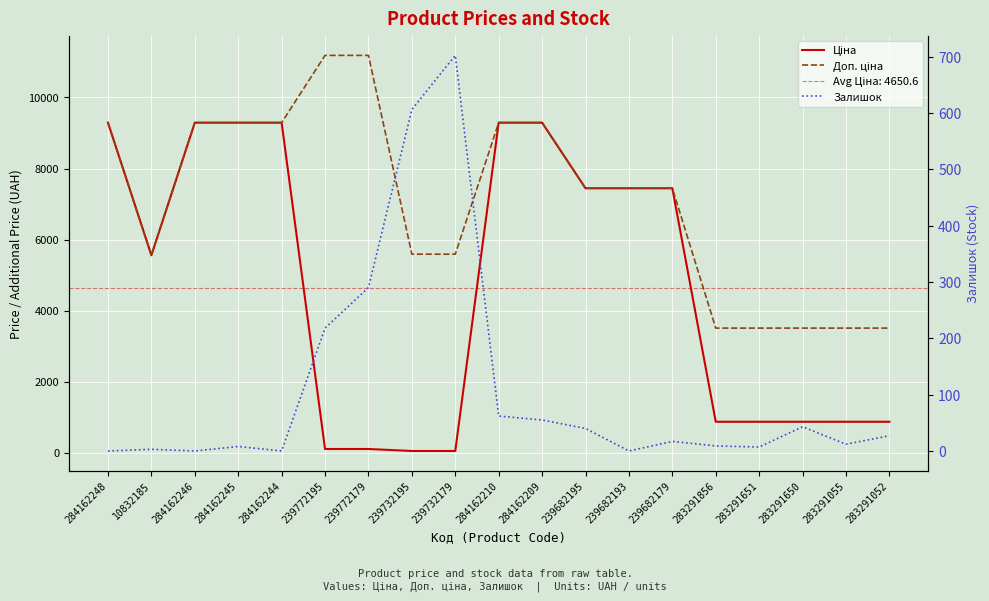

Reading right to left, list all the values displayed in this chart.

Ціна: 878.0	878.0	878.0	878.0	878.0	7444.6	7444.6	7444.6	9290.5	9290.5	55.9	55.9	111.8	111.8	9290.5	9290.5	9290.5	5560.3	9290.5
Доп. ціна: 3511.9	3511.9	3511.9	3511.9	3511.9	7444.6	7444.6	7444.6	9290.5	9290.5	5591.0	5591.0	11182.0	11182.0	9290.5	9290.5	9290.5	5560.3	9290.5
Залишок: 27.0	12.0	43.0	7.0	9.0	17.0	0.0	40.0	55.0	62.0	702.0	606.0	290.0	218.0	0.0	8.0	0.0	3.0	0.0